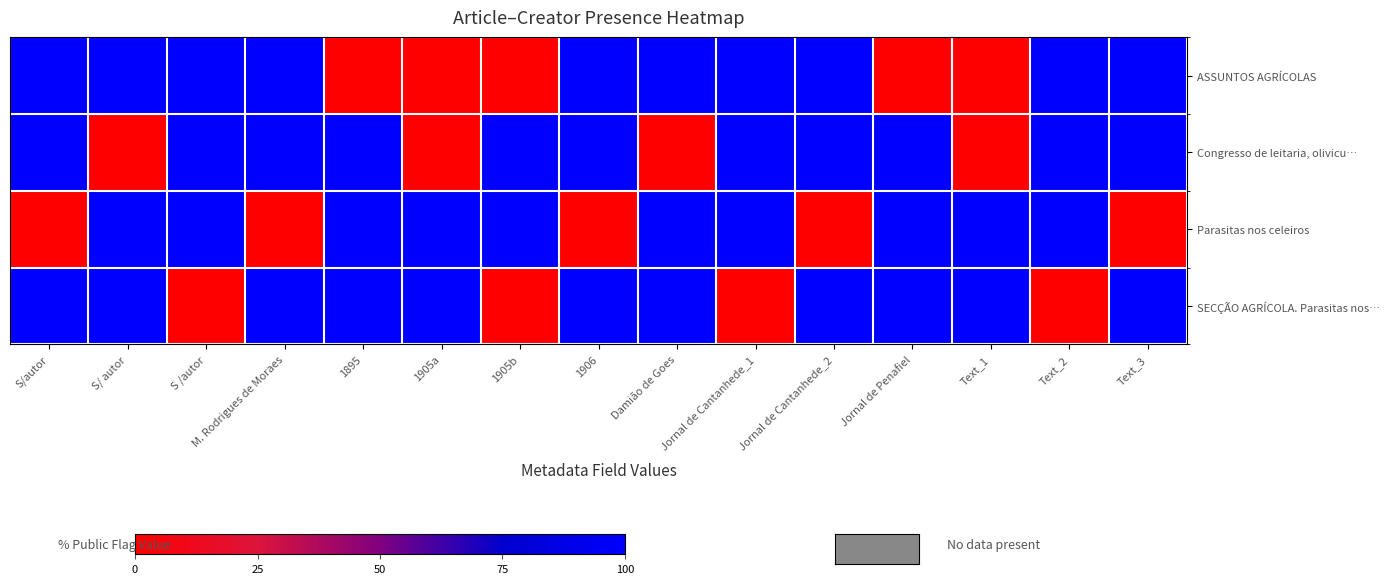

At how many categories does at least one series exceed 0?

15